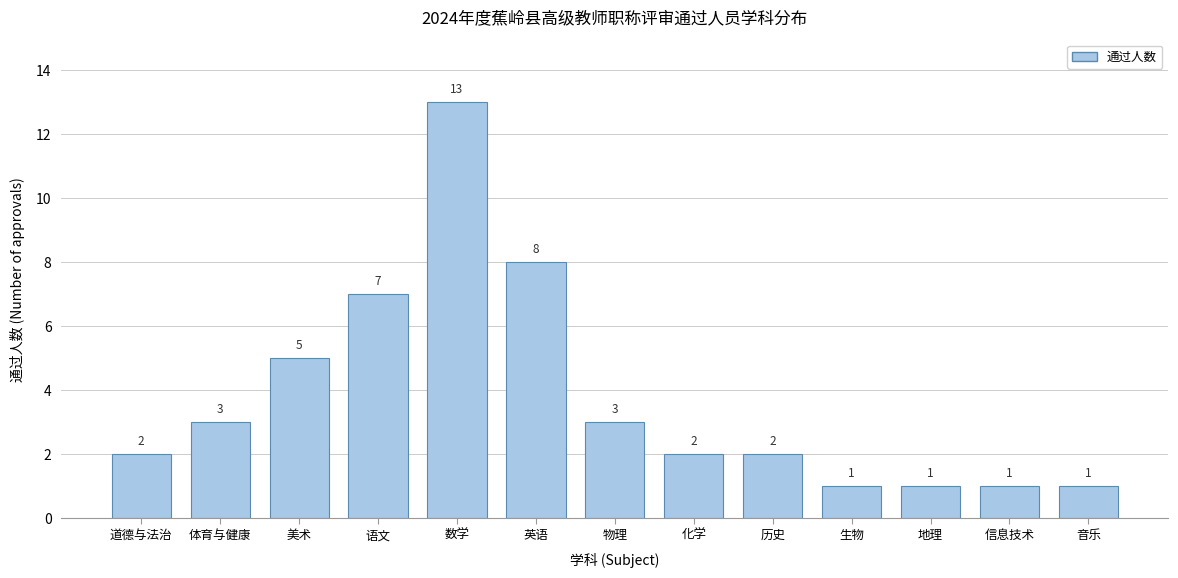

Reading left to right, transcribe all the data shown in this chart.

2	3	5	7	13	8	3	2	2	1	1	1	1